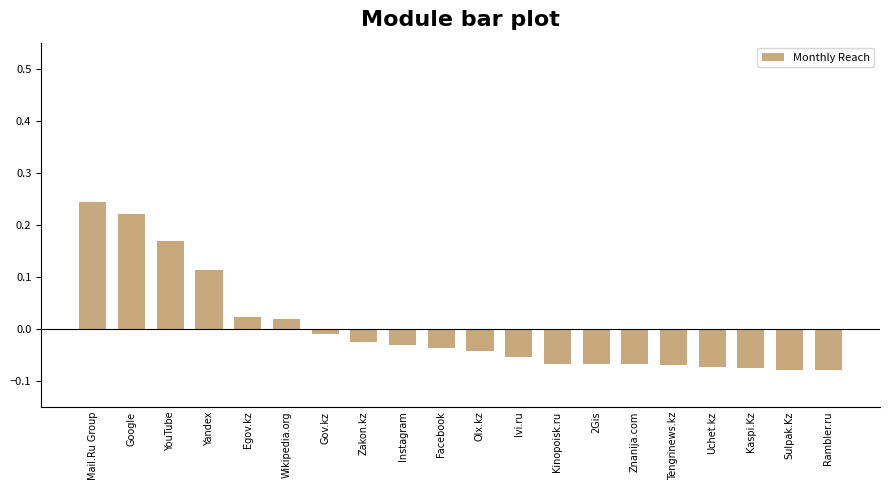

At which label is the value closest to 0?

Gov.kz